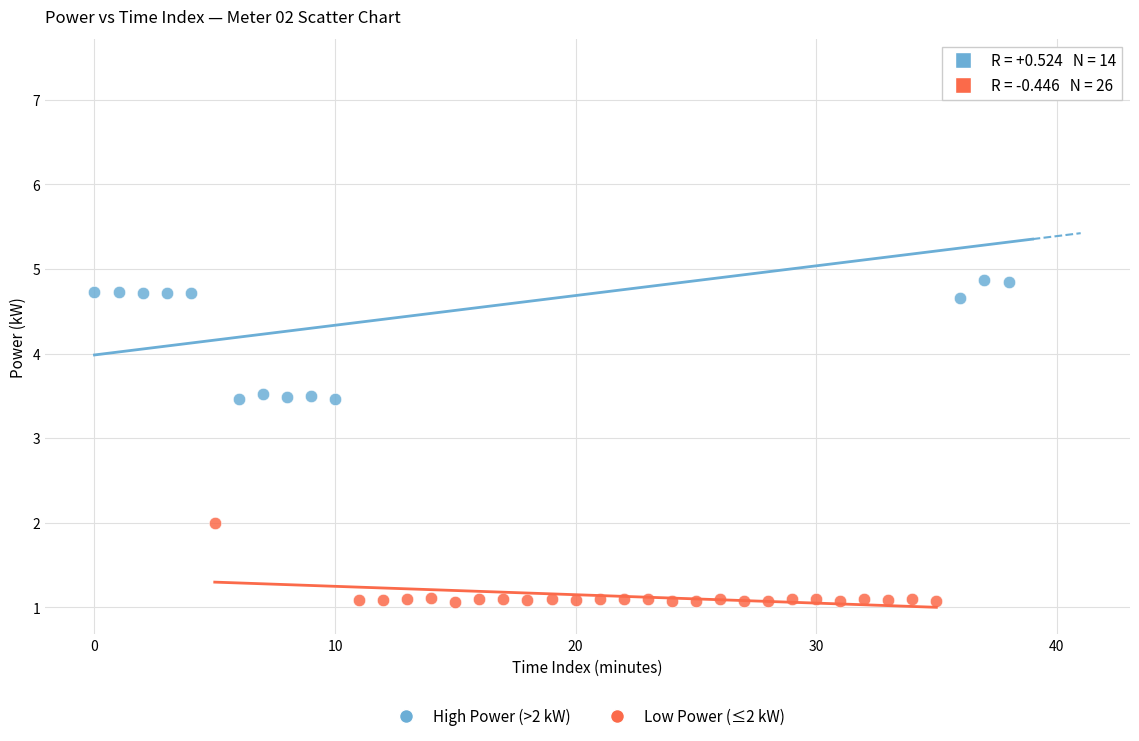

Which series reaches the maximum Y coordinate?

High Power (>2 kW)